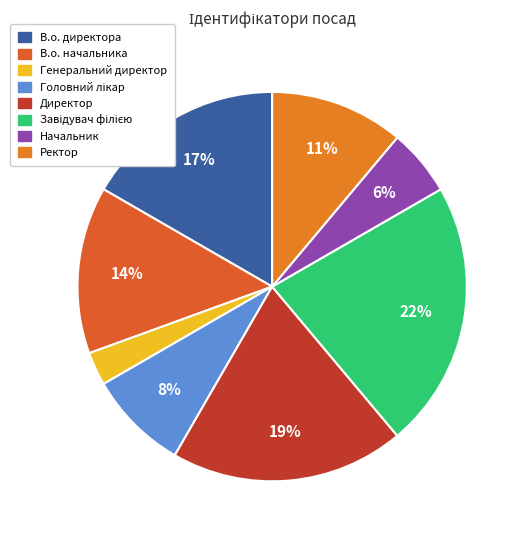

Rank the categories by value from lowest to highest.

Генеральний директор, Начальник, Головний лікар, Ректор, В.о. начальника, В.о. директора, Директор, Завідувач філією